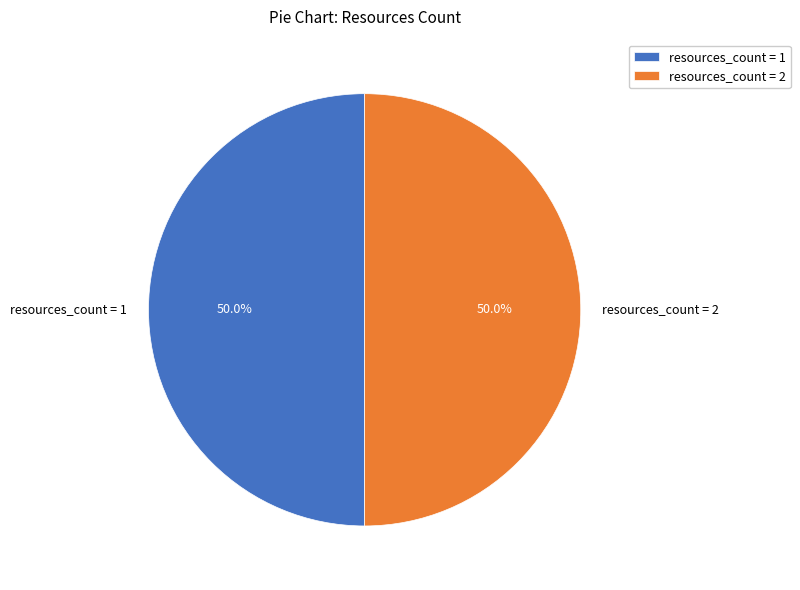

How much of the chart is everything except resources_count = 2?

50.0%